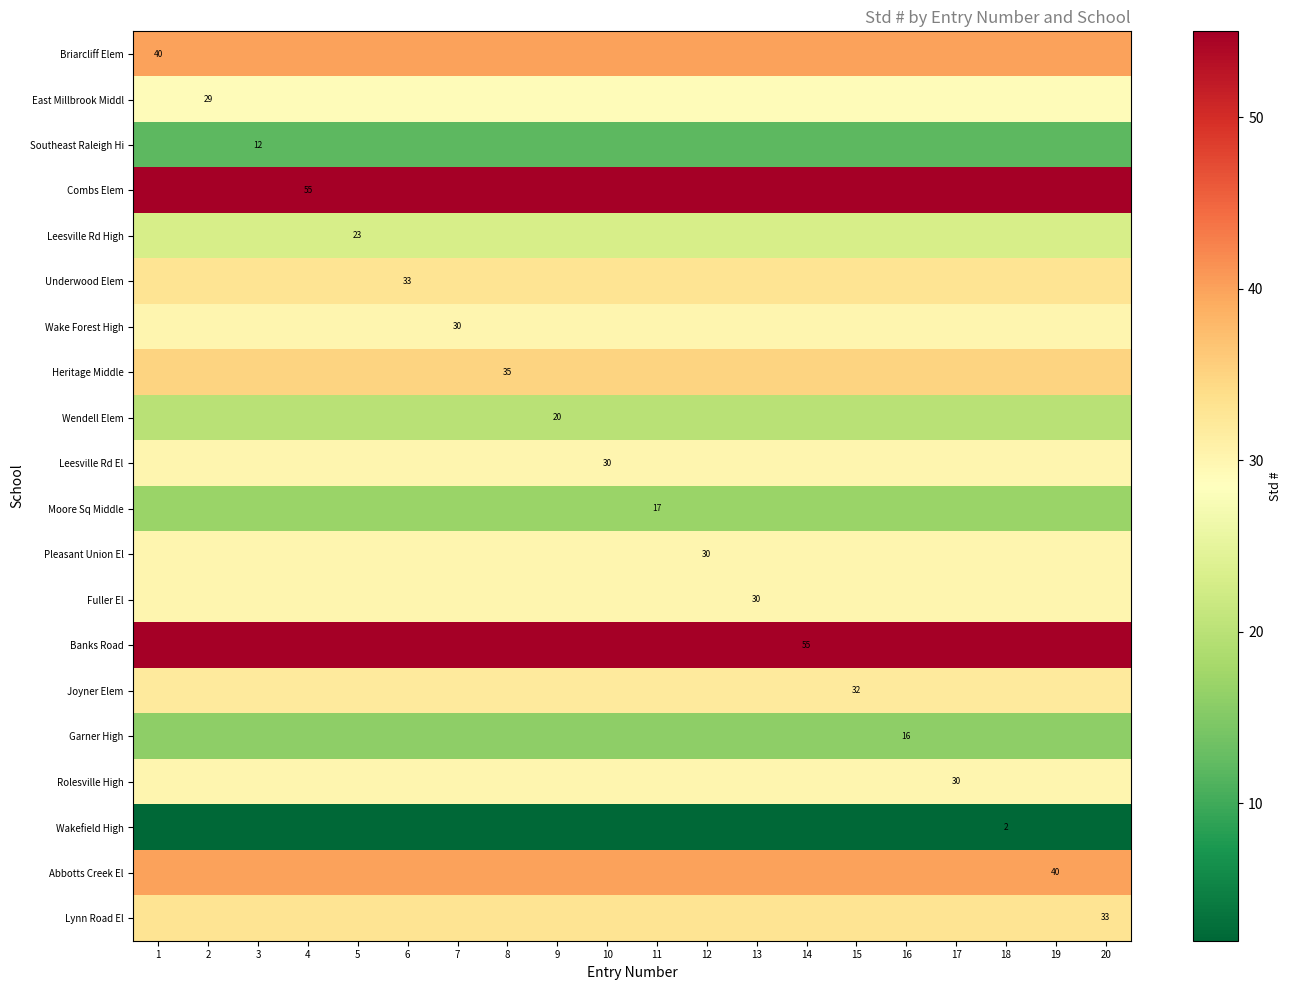

What is the spread (max minus min) of values at 6?

53